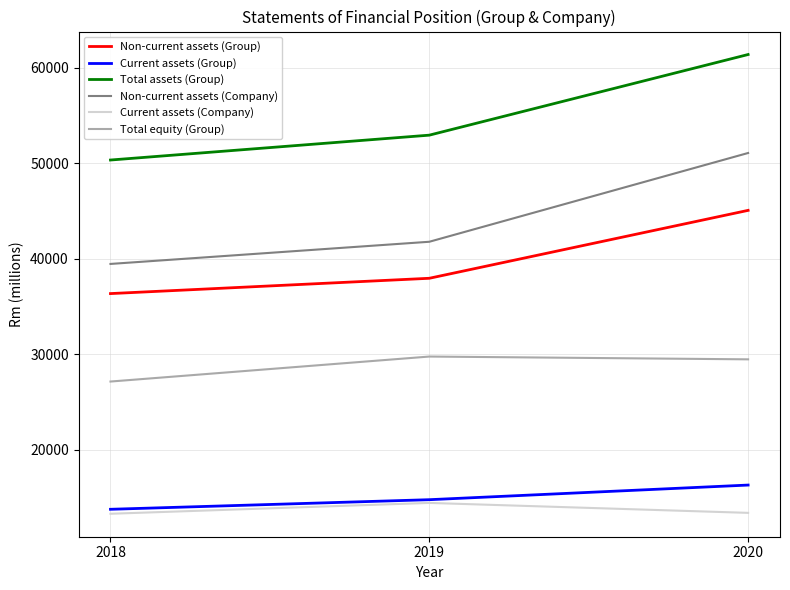

The Current assets (Group) series shows 4764 at 2019. True or false?

False